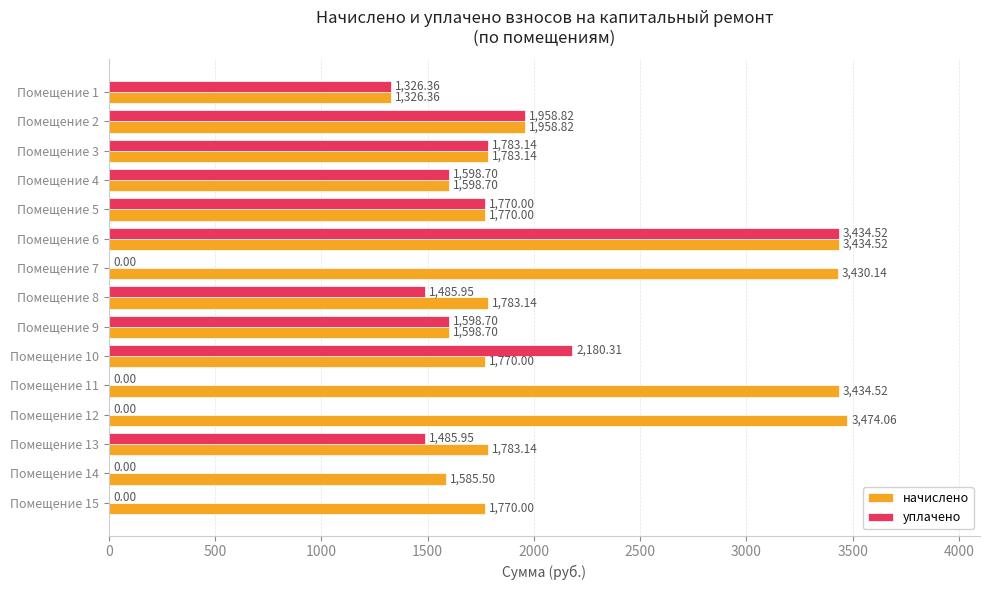

What is the sum of all уплачено values?

18622.5